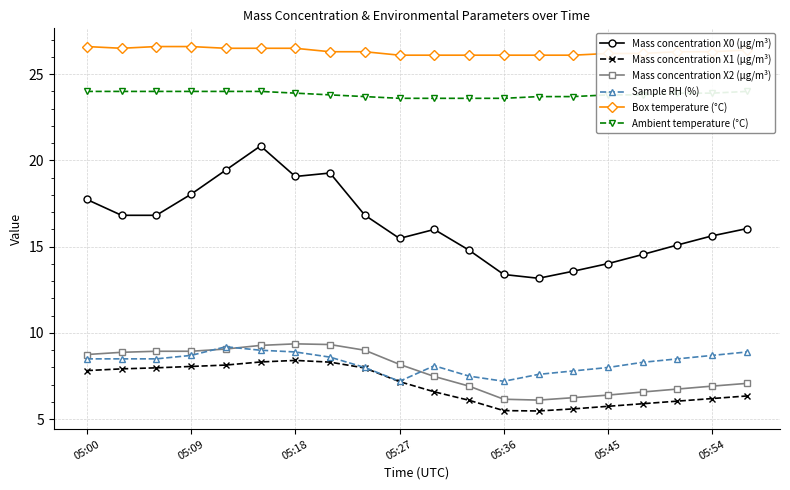

What are all the series names shown in the legend?

Mass concentration X0 (μg/m³), Mass concentration X1 (μg/m³), Mass concentration X2 (μg/m³), Sample RH (%), Box temperature (°C), Ambient temperature (°C)